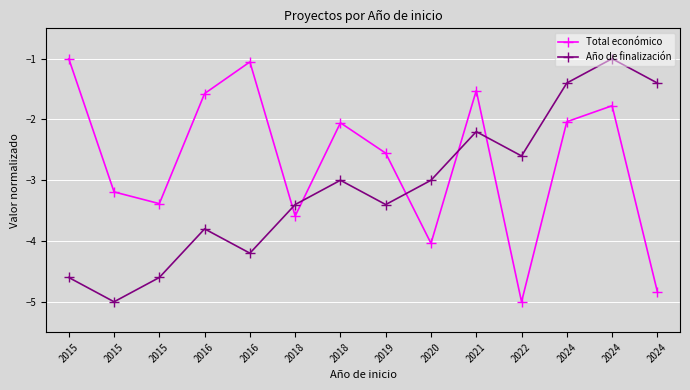

What is the approximate value of Año de finalización at 2016?

-4.2